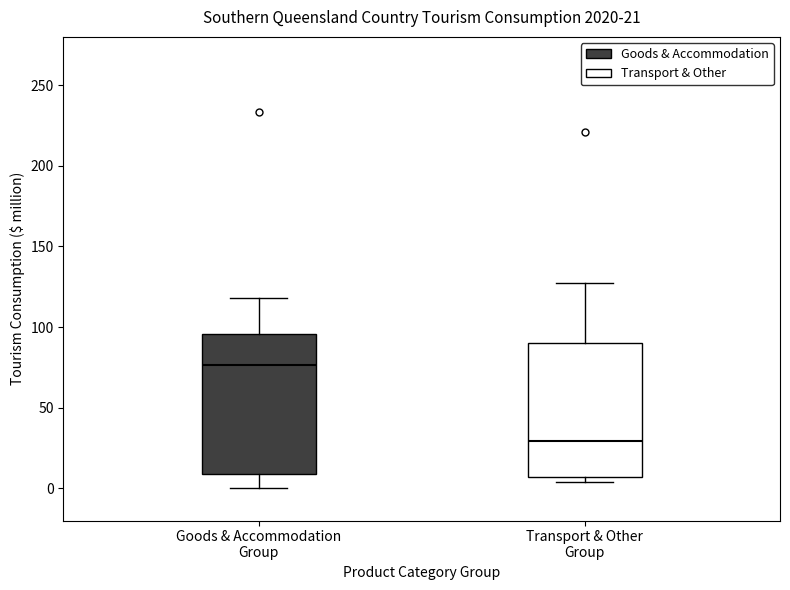

Which box has the lowest median line?

Transport & Other Group